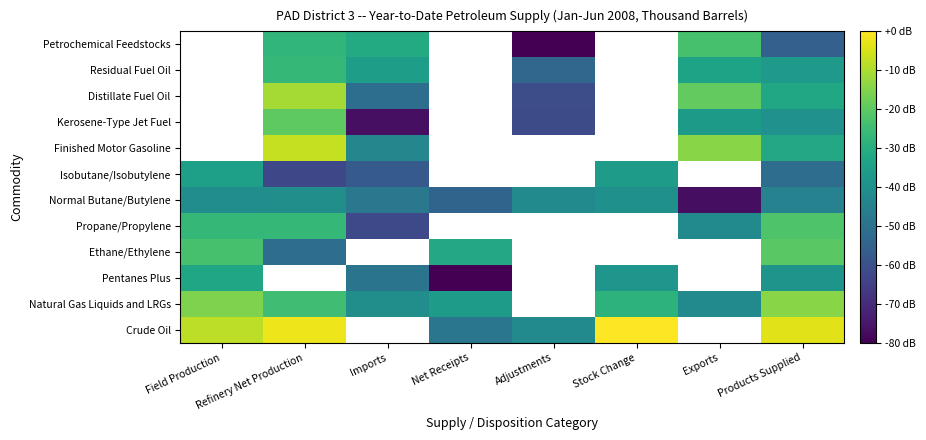

The Normal Butane/Butylene series shows -39.8 at Stock Change. True or false?

True